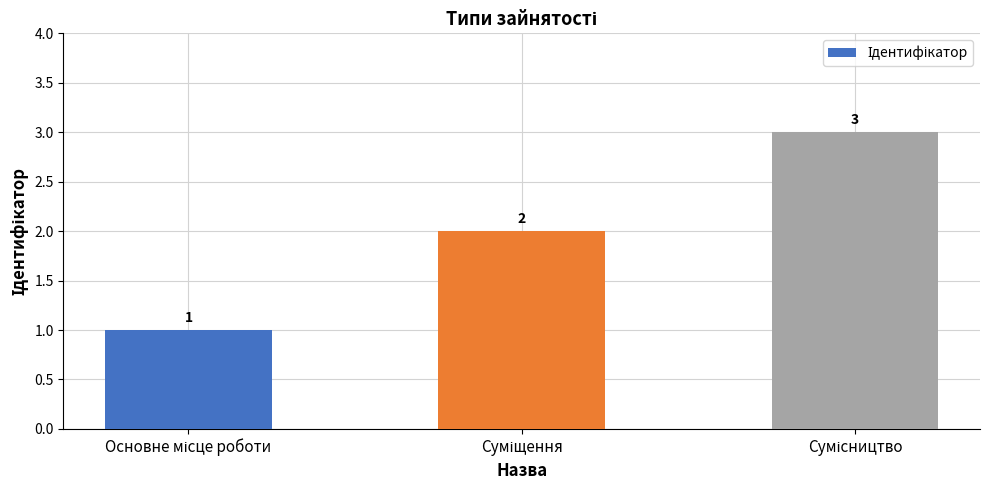

Count the values in the range 1 to 3.

3